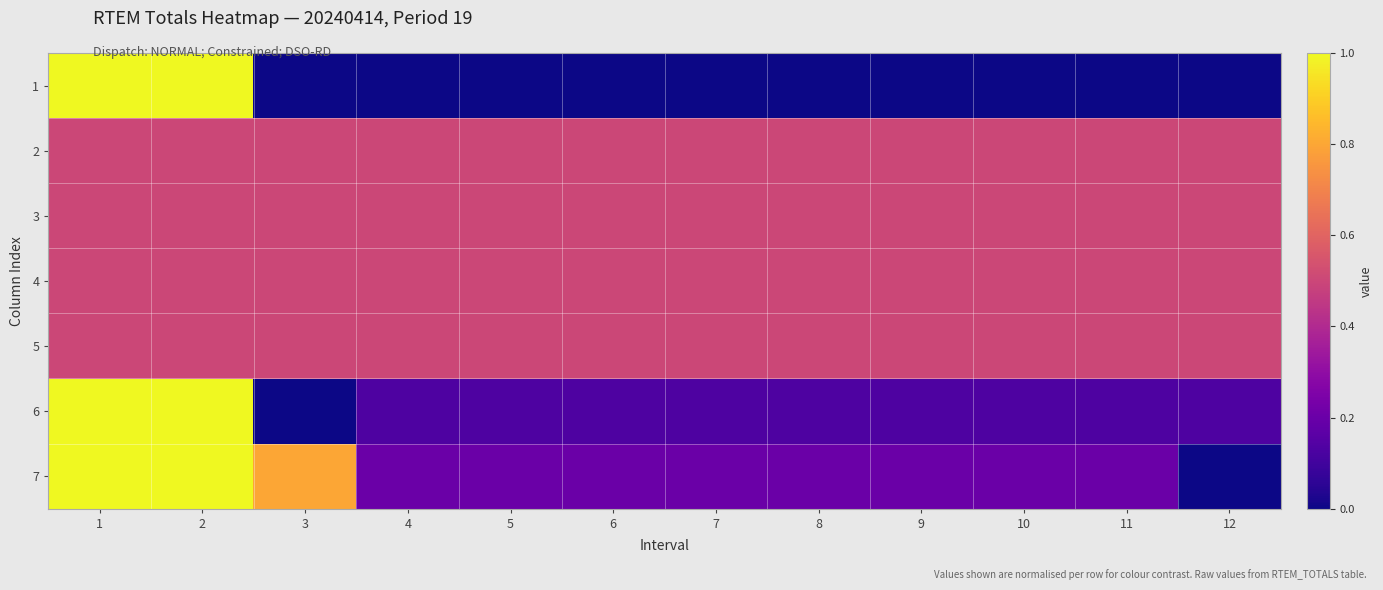

Reading left to right, transcribe all the data shown in this chart.

1: 1=1.0	2=1.0	3=0.0	4=0.0	5=0.0	6=0.0	7=0.0	8=0.0	9=0.0	10=0.0	11=0.0	12=0.0
2: 1=0.5	2=0.5	3=0.5	4=0.5	5=0.5	6=0.5	7=0.5	8=0.5	9=0.5	10=0.5	11=0.5	12=0.5
3: 1=0.5	2=0.5	3=0.5	4=0.5	5=0.5	6=0.5	7=0.5	8=0.5	9=0.5	10=0.5	11=0.5	12=0.5
4: 1=0.5	2=0.5	3=0.5	4=0.5	5=0.5	6=0.5	7=0.5	8=0.5	9=0.5	10=0.5	11=0.5	12=0.5
5: 1=0.5	2=0.5	3=0.5	4=0.5	5=0.5	6=0.5	7=0.5	8=0.5	9=0.5	10=0.5	11=0.5	12=0.5
6: 1=1.0	2=1.0	3=0.0	4=0.1	5=0.1	6=0.1	7=0.1	8=0.1	9=0.1	10=0.1	11=0.1	12=0.1
7: 1=1.0	2=1.0	3=0.8	4=0.2	5=0.2	6=0.2	7=0.2	8=0.2	9=0.2	10=0.2	11=0.2	12=0.0